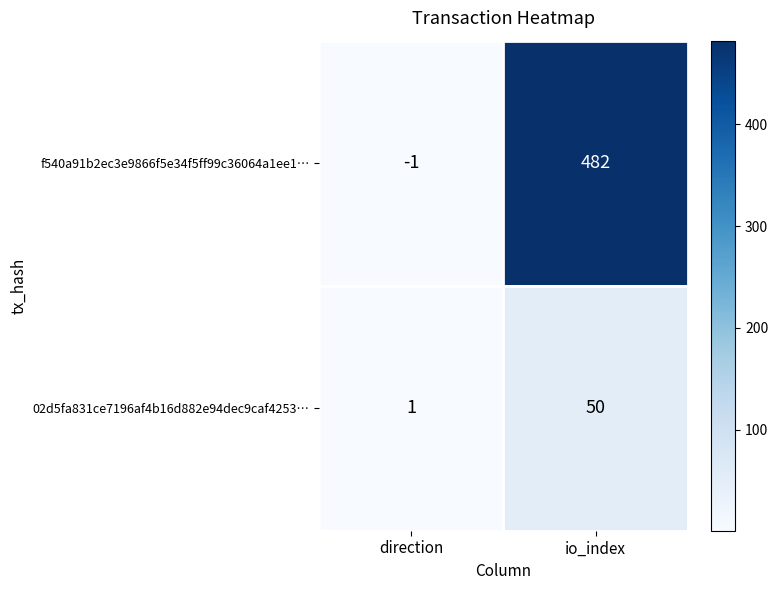

What is the total value across all series at direction?

0